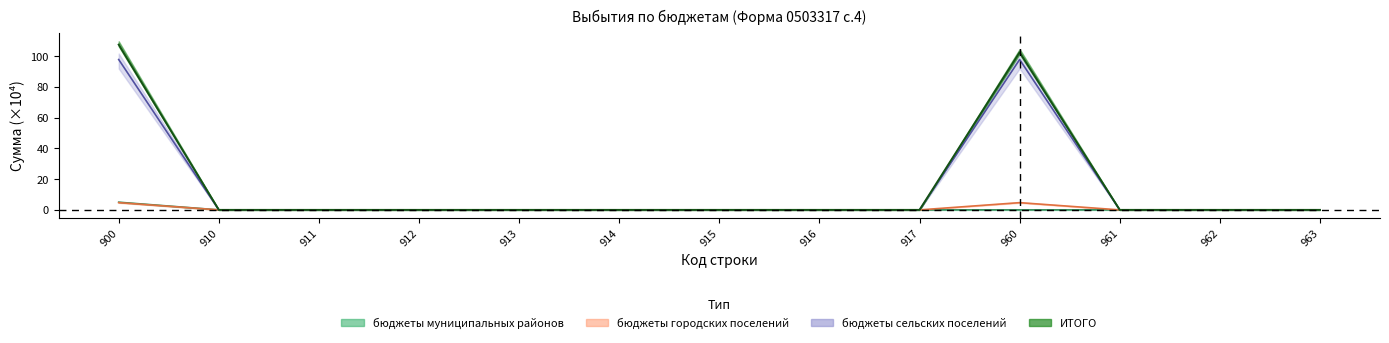

At which category is the sum across all series the highest?

900